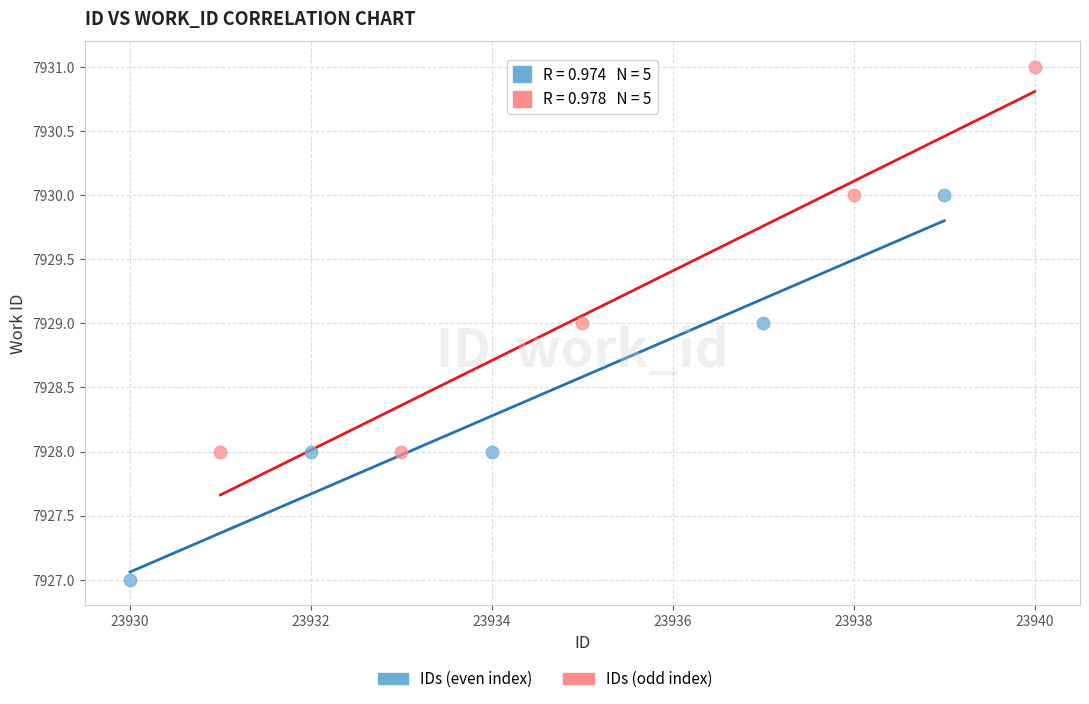

Which series reaches the maximum Y coordinate?

IDs (odd index)